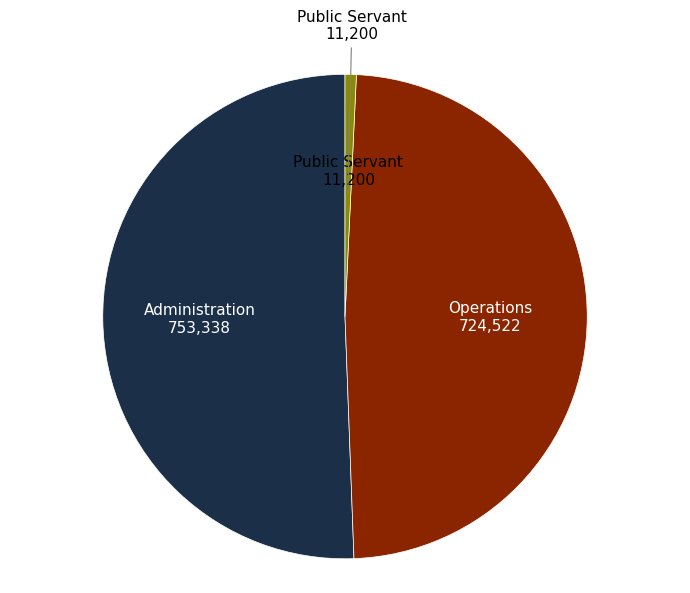

Is there a majority slice in this chart?

Yes